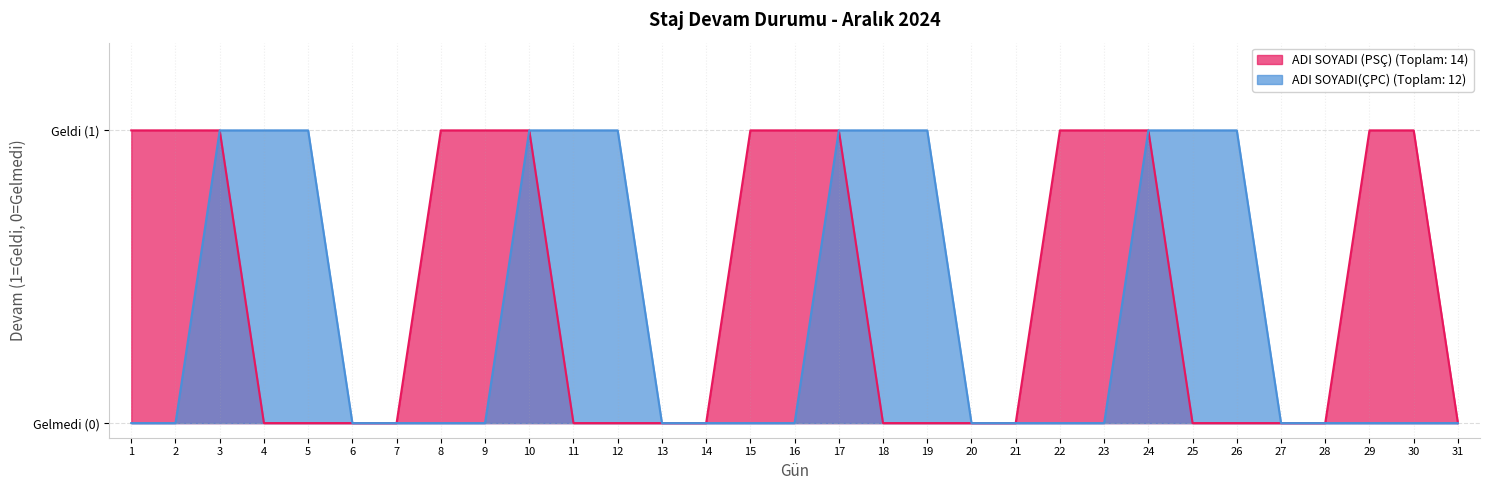

Count the ADI SOYADI (PSÇ) values in the range 0 to 1.

31